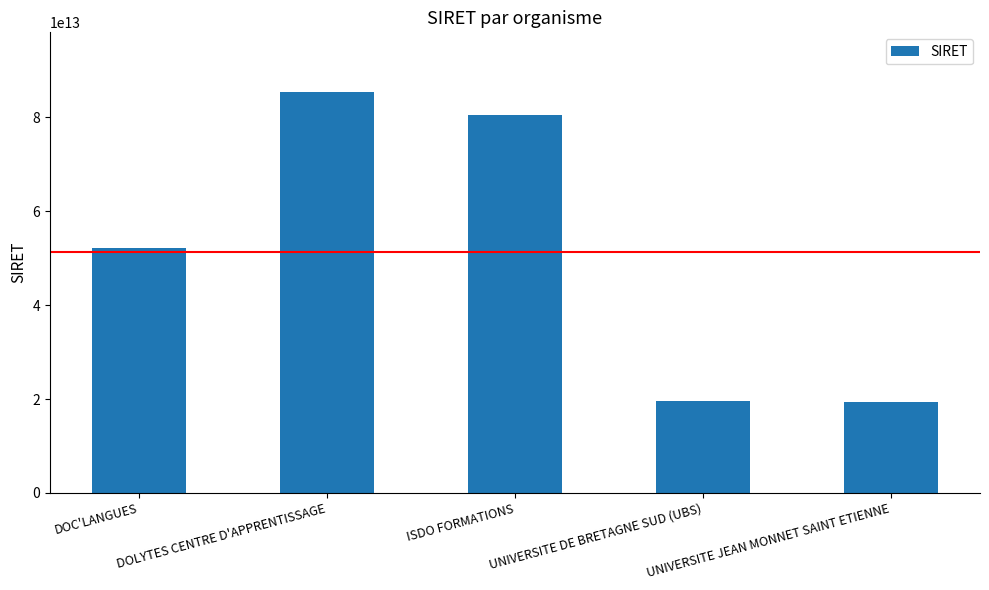

What value does the data have at DOC'LANGUES, to the nearest 100?

52137814100000